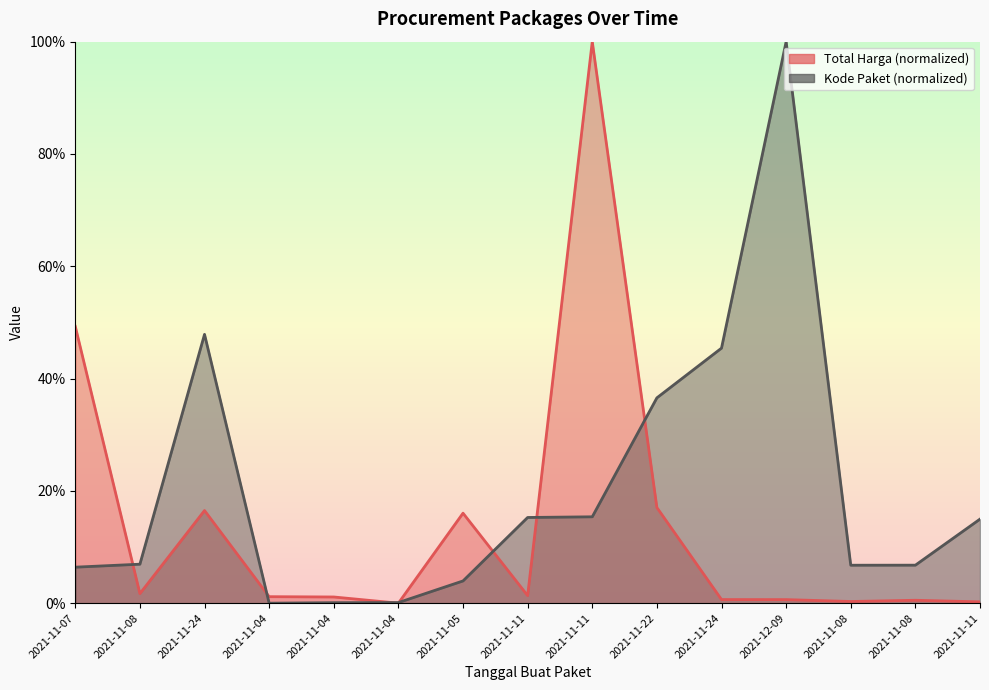

The Total Harga series shows 0.4 at 2021-11-11. True or false?

False